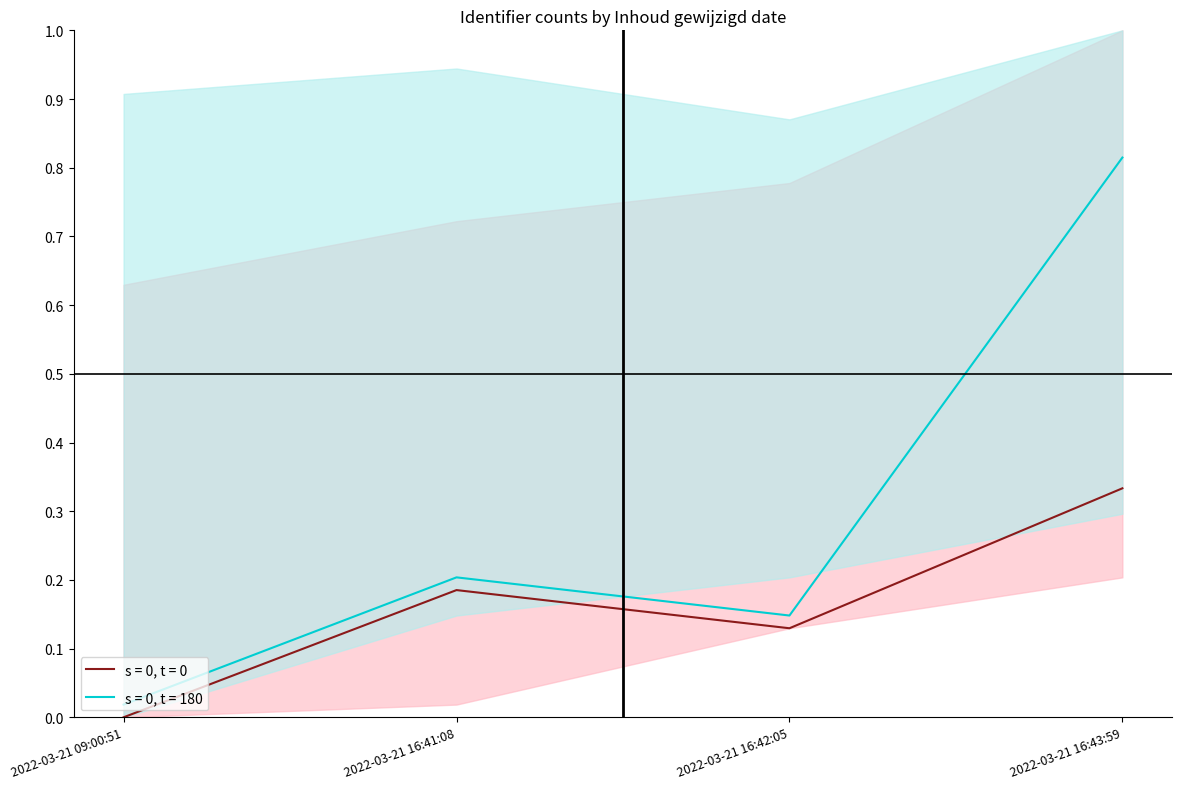

At which category is the sum across all series the highest?

2022-03-21 16:43:59